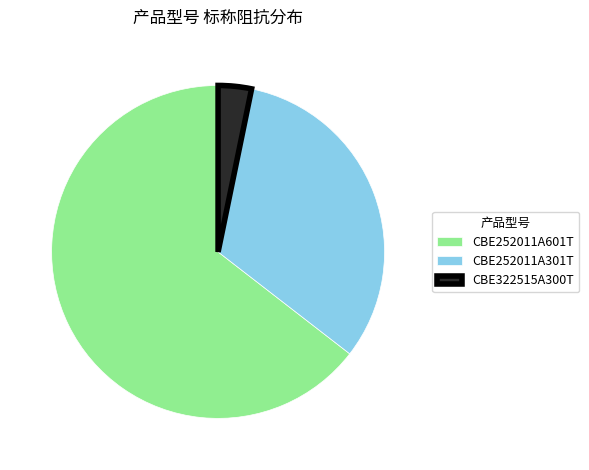

Do CBE252011A601T and CBE252011A301T together represent more than half of the pie?

Yes